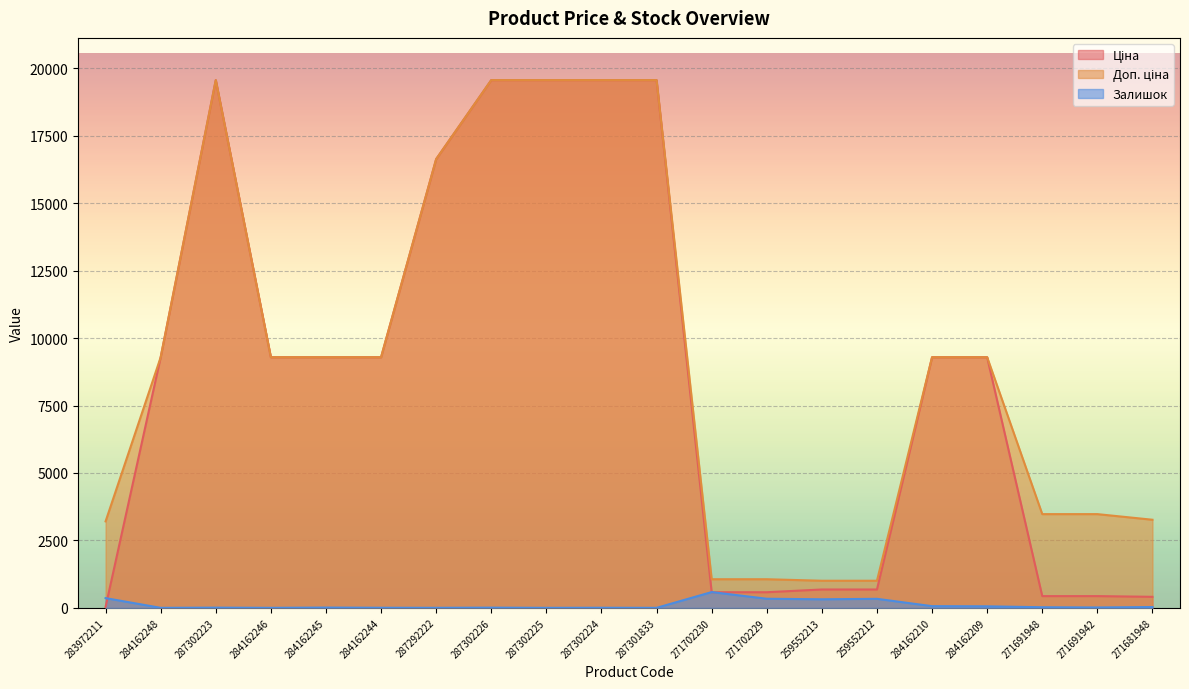

What is the label of the 10th point from the left?

287302224